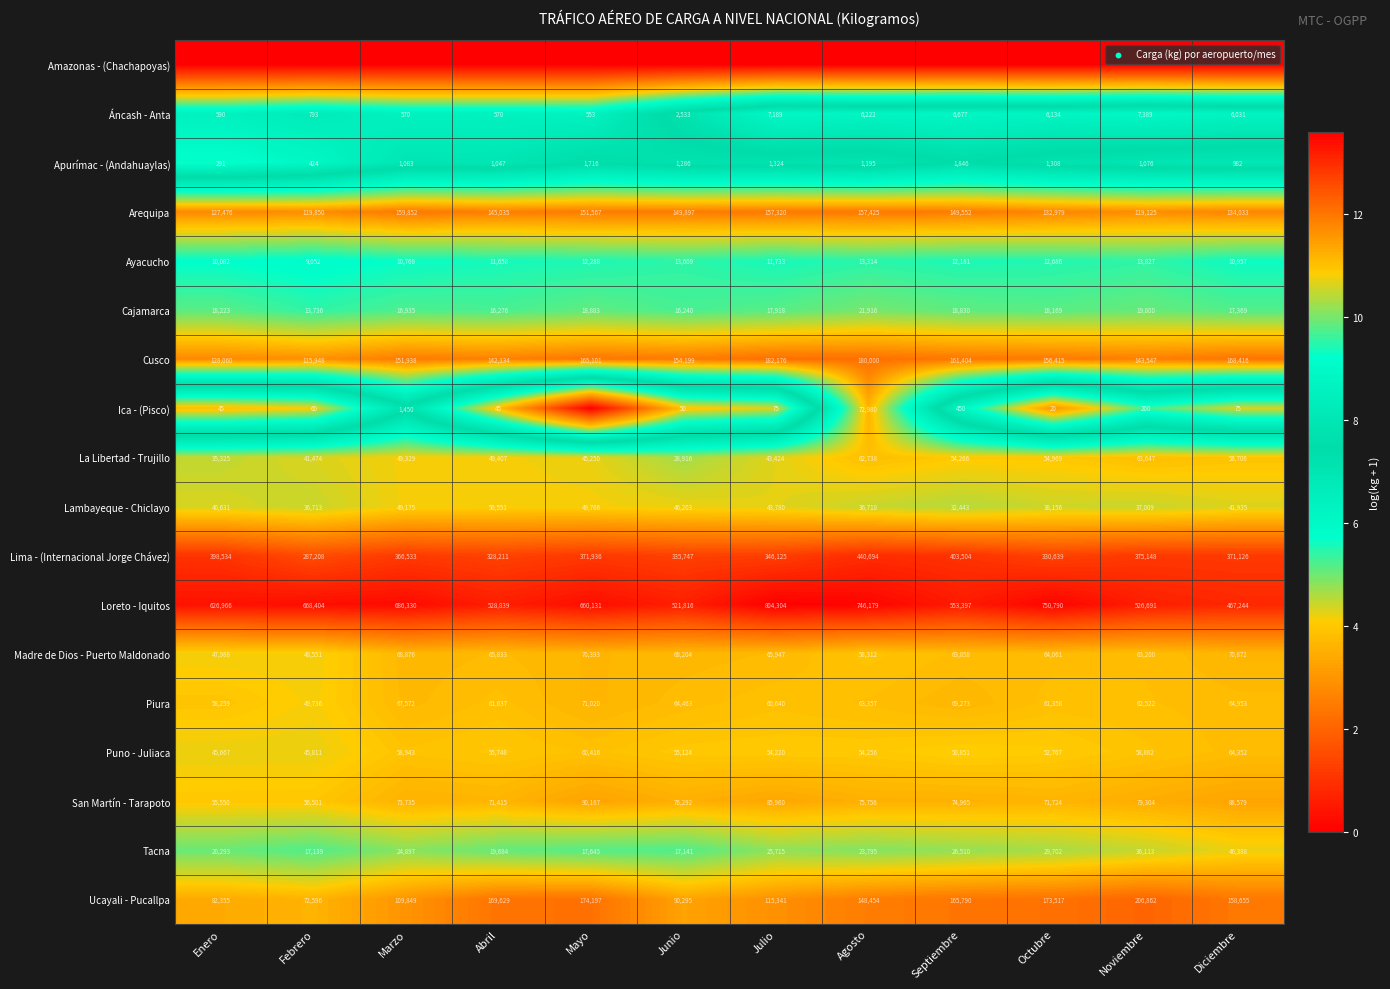

At which label does Cusco first exceed 156415?

Mayo